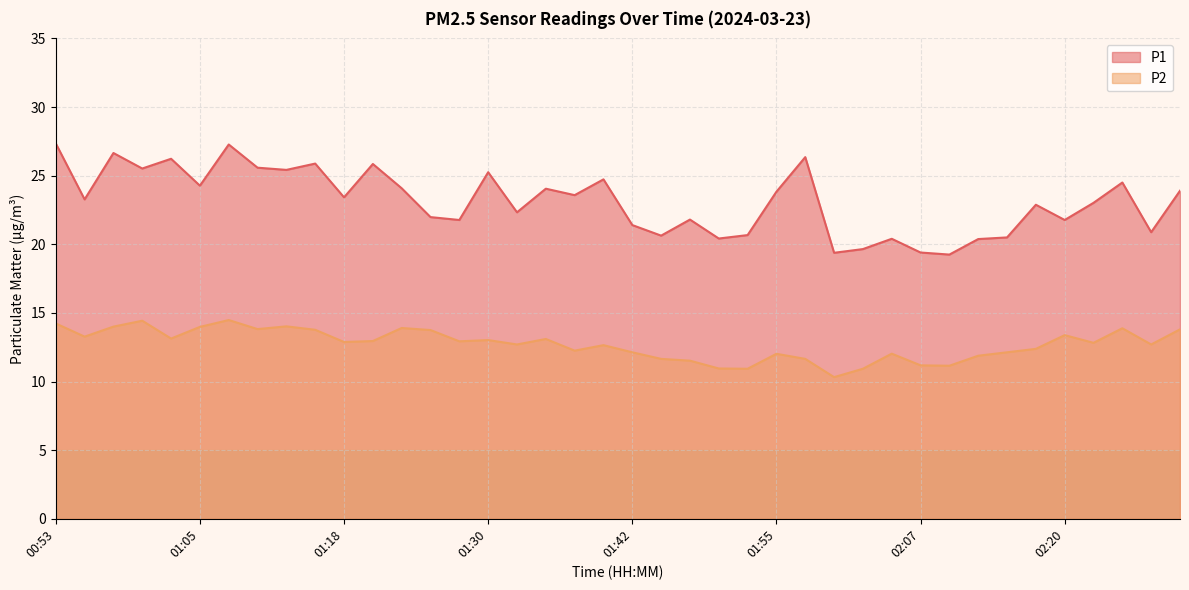

What is the label of the 7th point from the right?

02:15